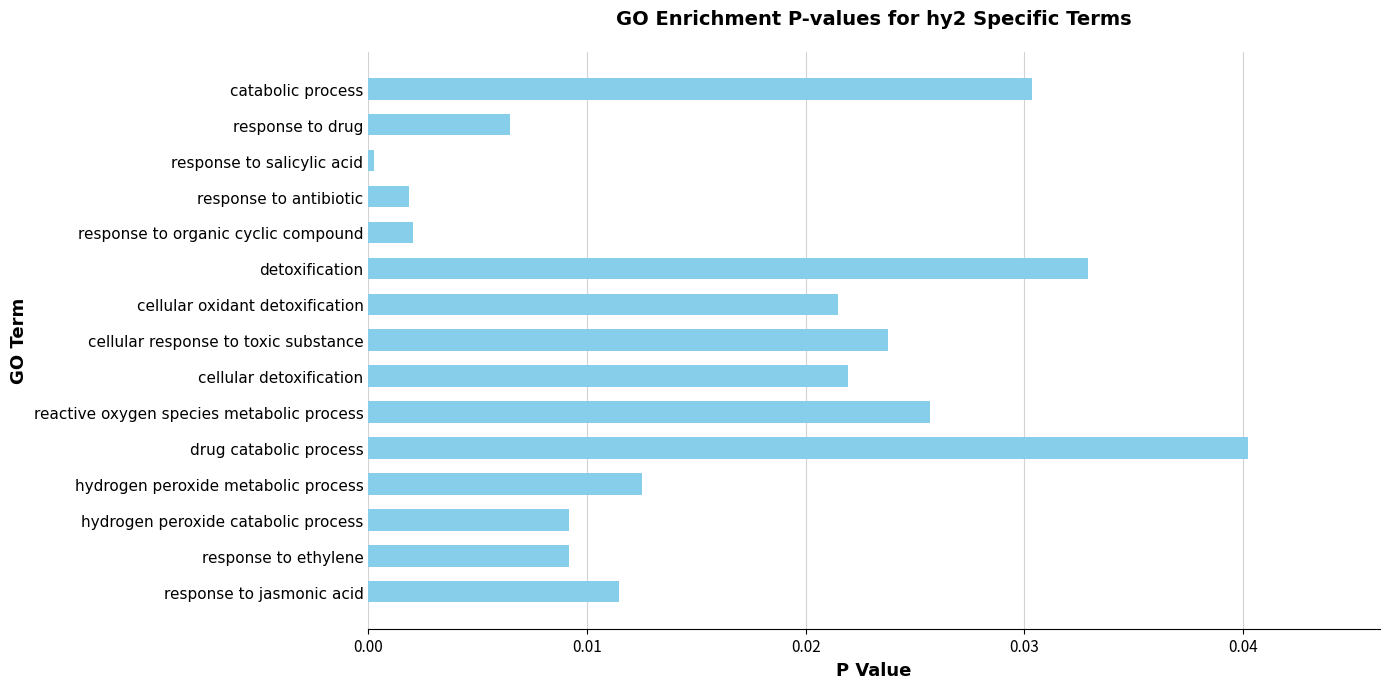

What is the label of the 10th bar from the top?

reactive oxygen species metabolic process